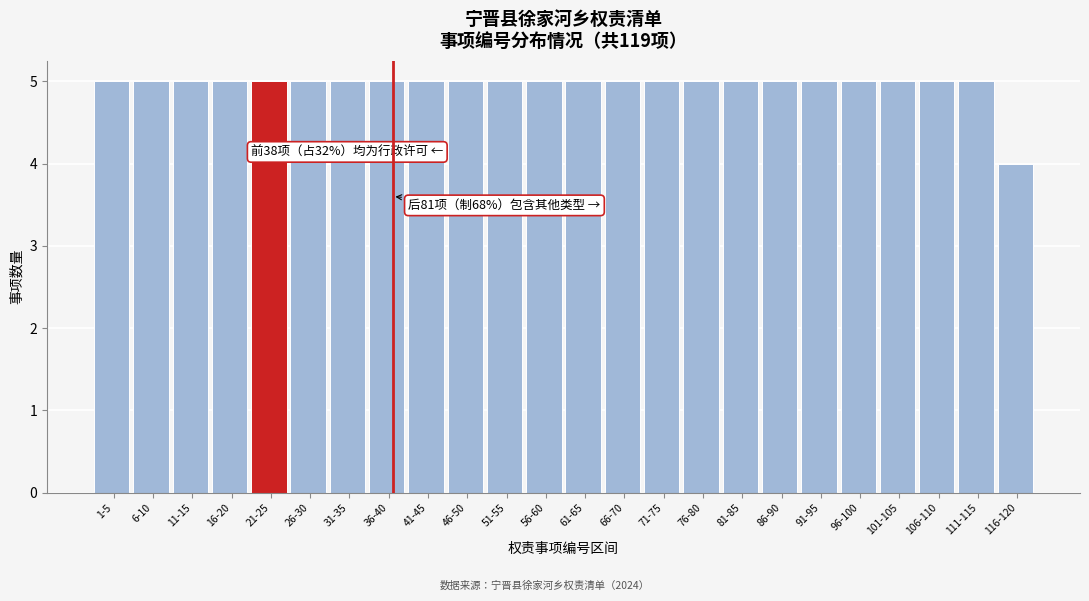

Reading left to right, what are all the values shown in this chart?

1-5=5	6-10=5	11-15=5	16-20=5	21-25=5	26-30=5	31-35=5	36-40=5	41-45=5	46-50=5	51-55=5	56-60=5	61-65=5	66-70=5	71-75=5	76-80=5	81-85=5	86-90=5	91-95=5	96-100=5	101-105=5	106-110=5	111-115=5	116-120=4